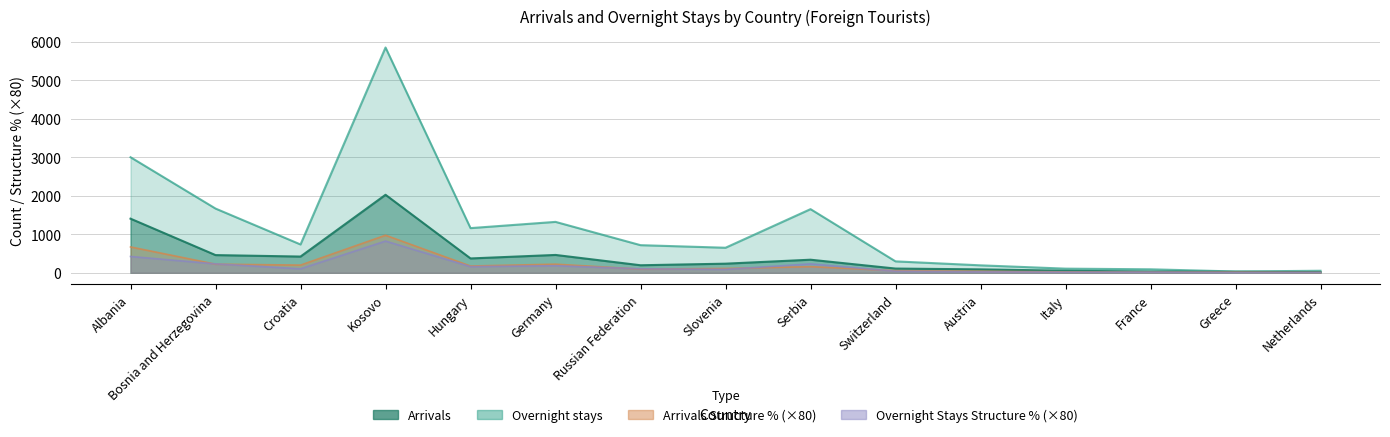

How many lines are shown in the chart?

4